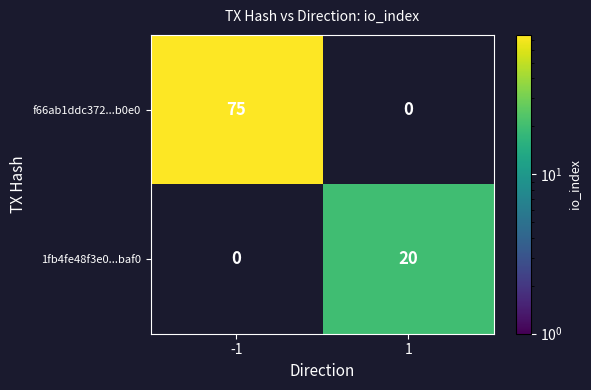

Is the value of 1fb4fe48f3e0...baf0 at 1 greater than the value of f66ab1ddc372...b0e0 at -1?

No